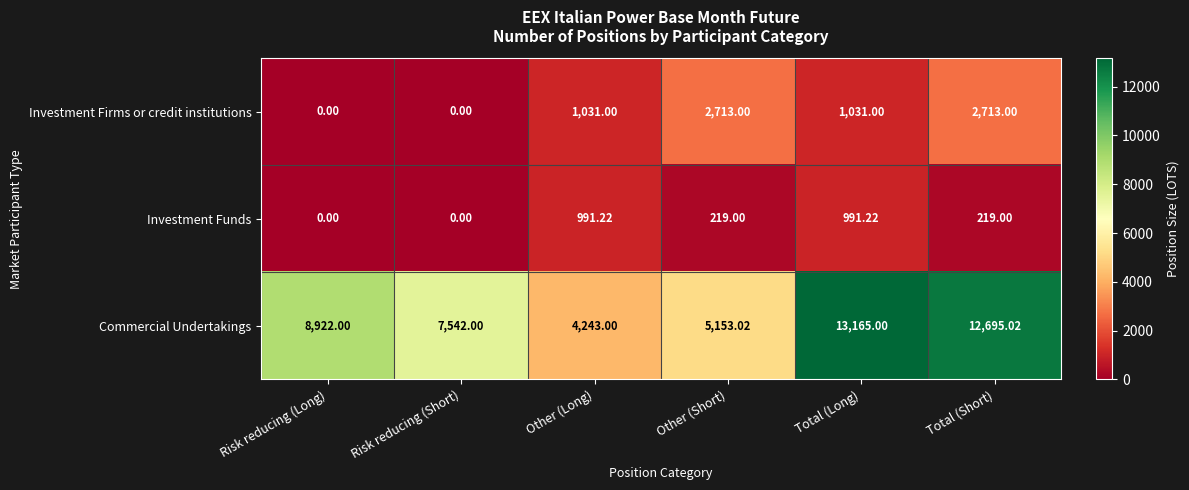

Where does the Investment Funds series first go above 219?

Other (Long)